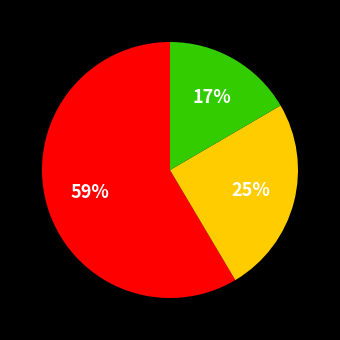

To the nearest percent, what is the average slice percentage?

33%